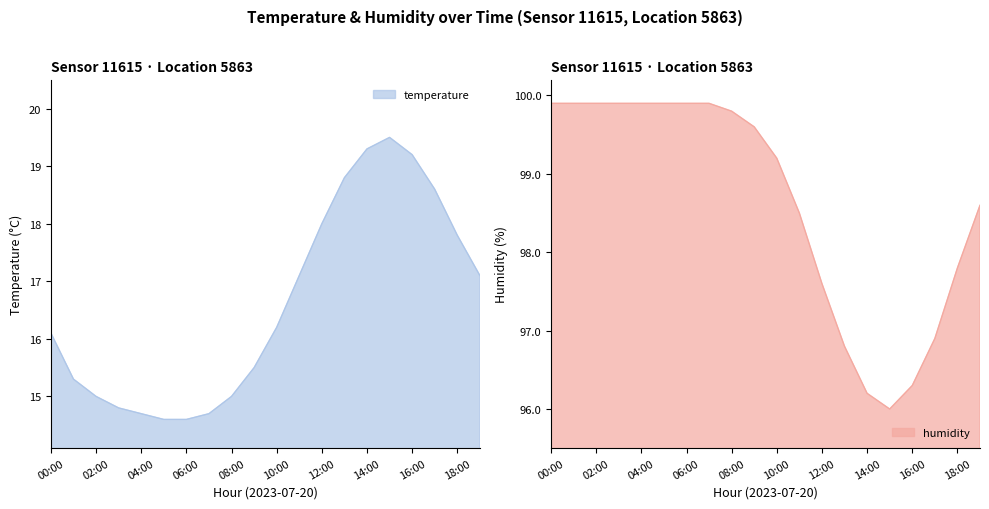

Reading right to left, list all the values displayed in this chart.

temperature: 17.1	17.8	18.6	19.2	19.5	19.3	18.8	18.0	17.1	16.2	15.5	15.0	14.7	14.6	14.6	14.7	14.8	15.0	15.3	16.1
humidity: 98.6	97.8	96.9	96.3	96.0	96.2	96.8	97.6	98.5	99.2	99.6	99.8	99.9	99.9	99.9	99.9	99.9	99.9	99.9	99.9